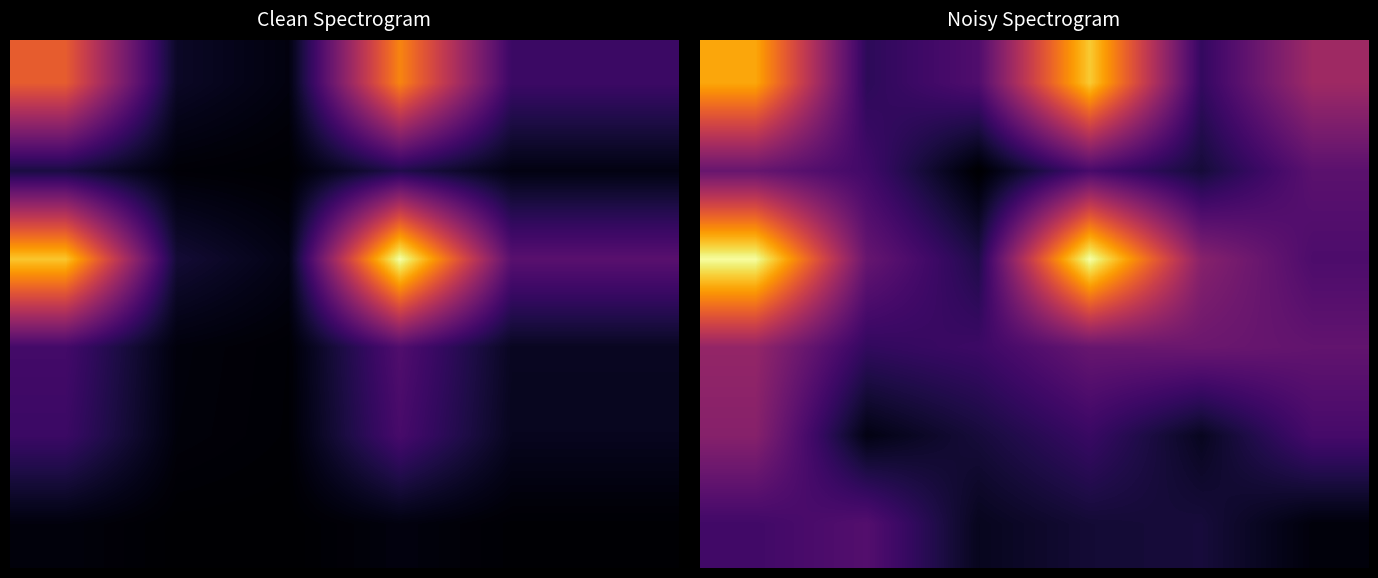

How many categories are shown in the chart?

6